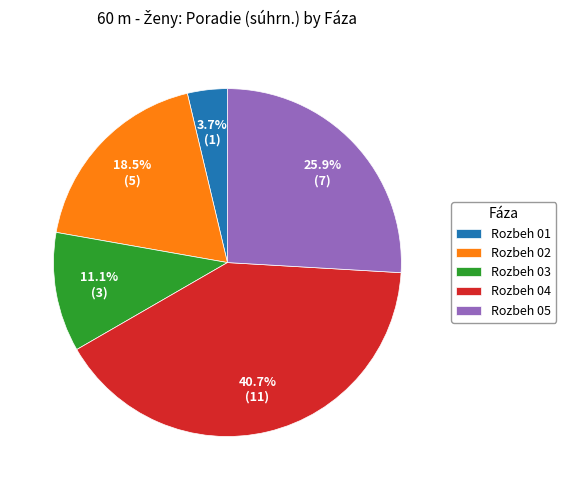

Rank the categories by value from highest to lowest.

Rozbeh 04, Rozbeh 05, Rozbeh 02, Rozbeh 03, Rozbeh 01